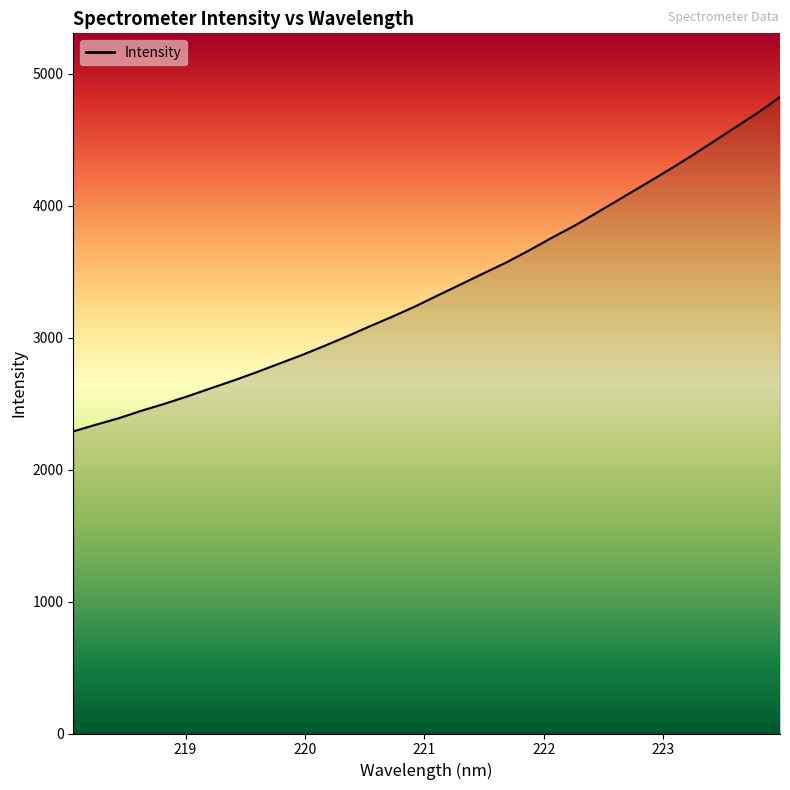

Does the chart display data point markers on the line(s)?

No